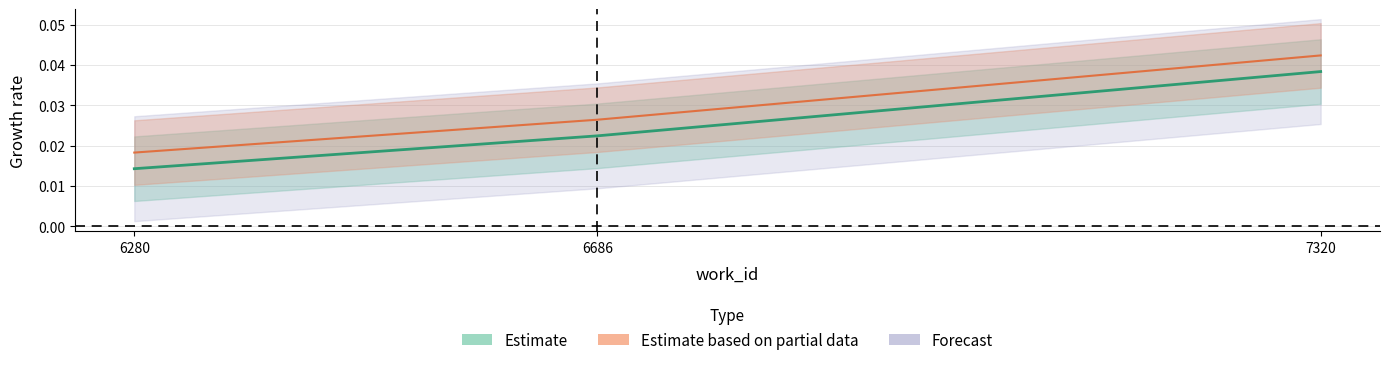

The value at 7320 is 0.0. True or false?

True